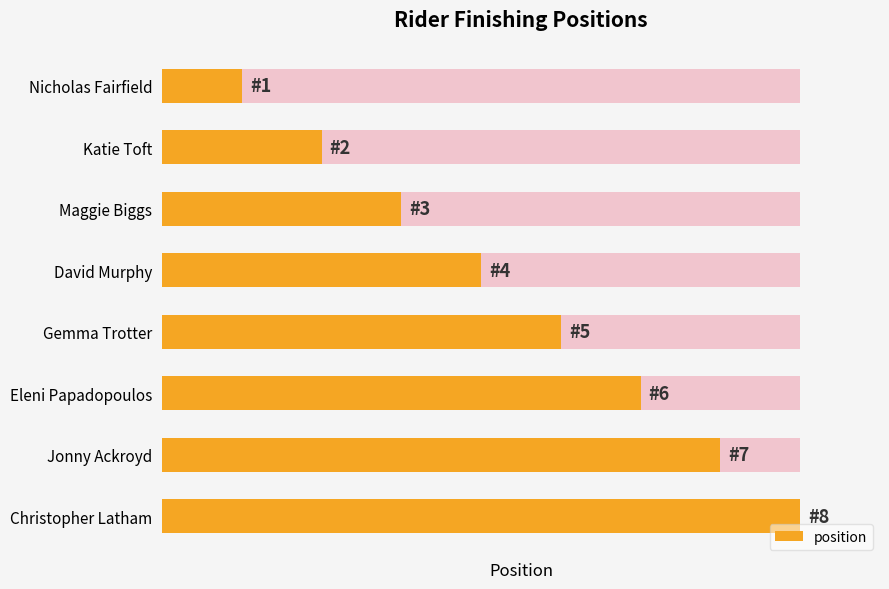

What is the difference between the second highest and minimum values?

6